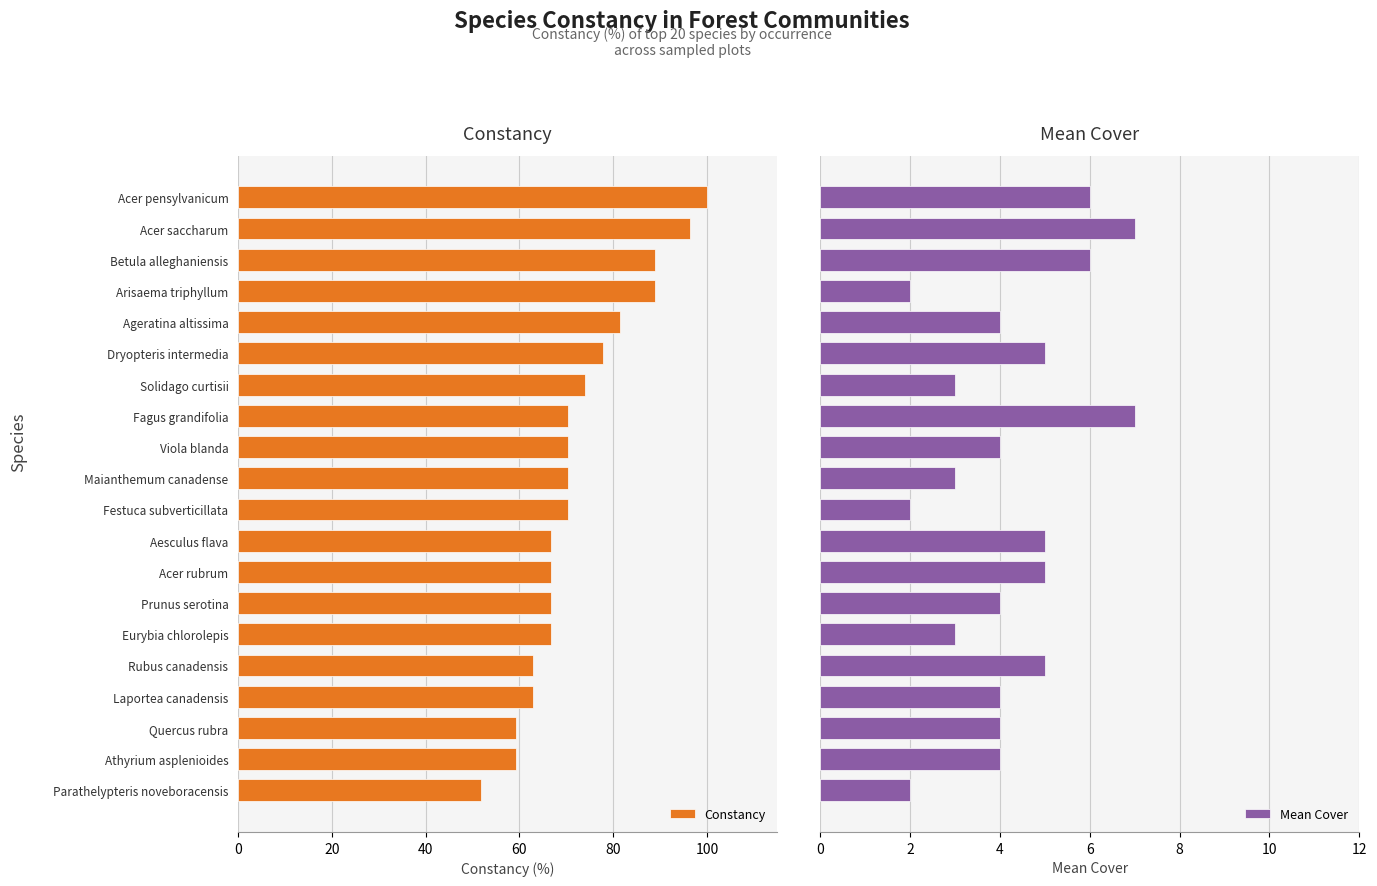

What is the greatest value displayed?

100.0